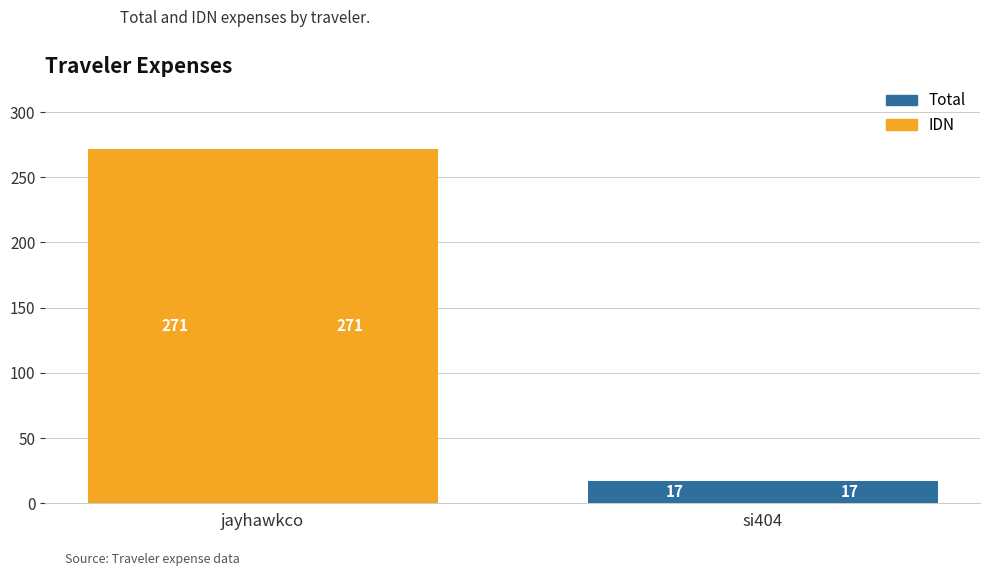

Is the value of Total at si404 greater than the value of IDN at jayhawkco?

No